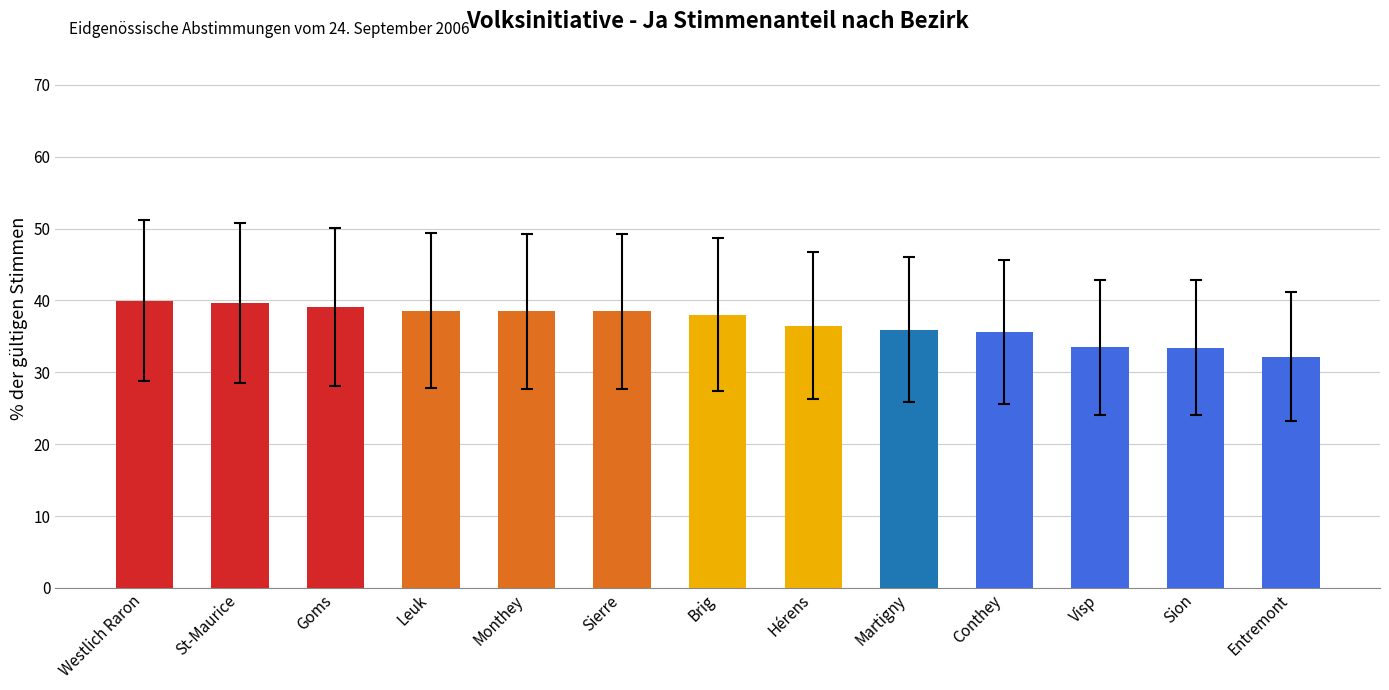

The chart shows a value of 57.3 at Brig. True or false?

False